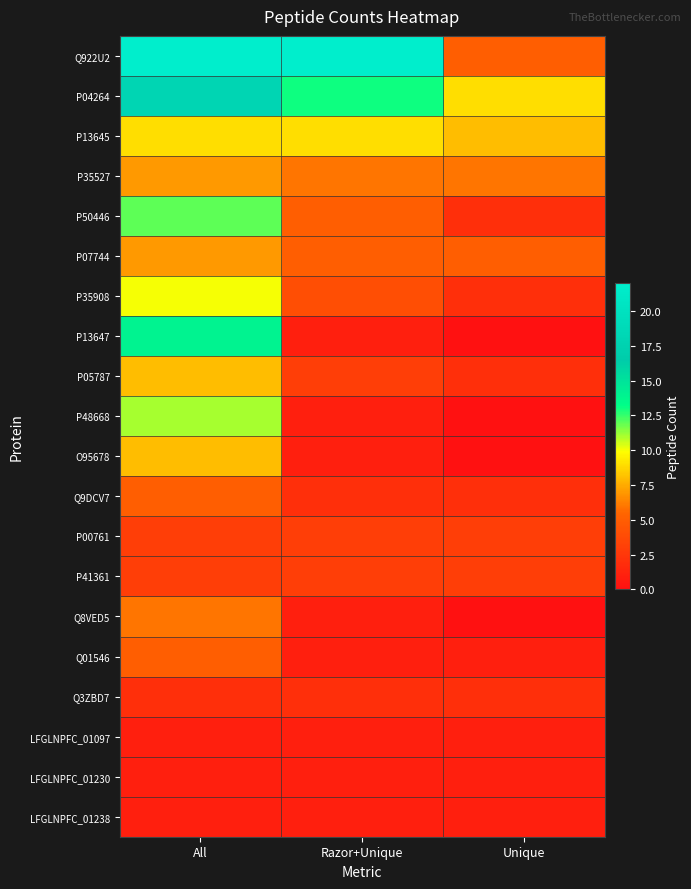

At how many categories does at least one series exceed 0?

3